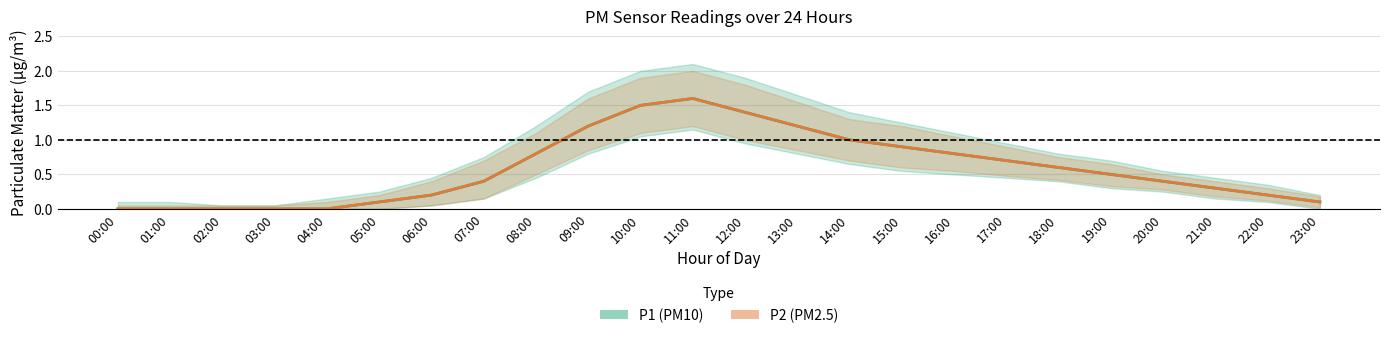

The value of P1 (PM10) at 17:00 is 1.1. True or false?

False